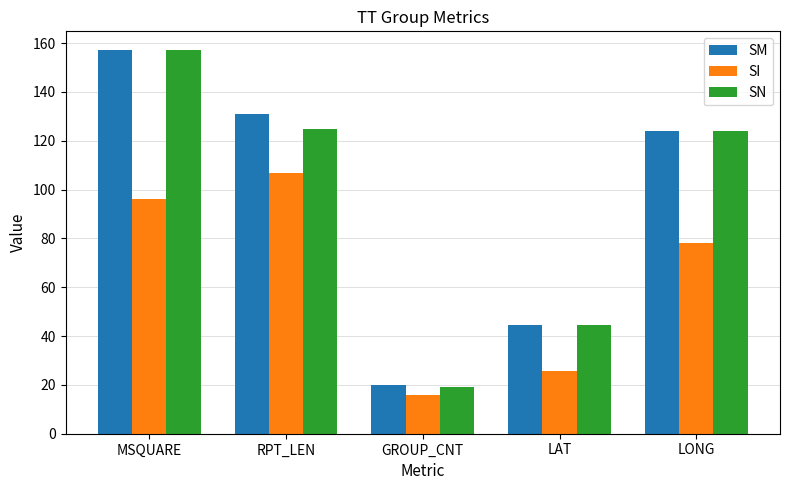

Reading left to right, list all the values displayed in this chart.

SM: MSQUARE=157.0	RPT_LEN=131.0	GROUP_CNT=20.0	LAT=44.6	LONG=124.0
SI: MSQUARE=96.0	RPT_LEN=107.0	GROUP_CNT=16.0	LAT=25.7	LONG=78.3
SN: MSQUARE=157.0	RPT_LEN=125.0	GROUP_CNT=19.0	LAT=44.6	LONG=124.0